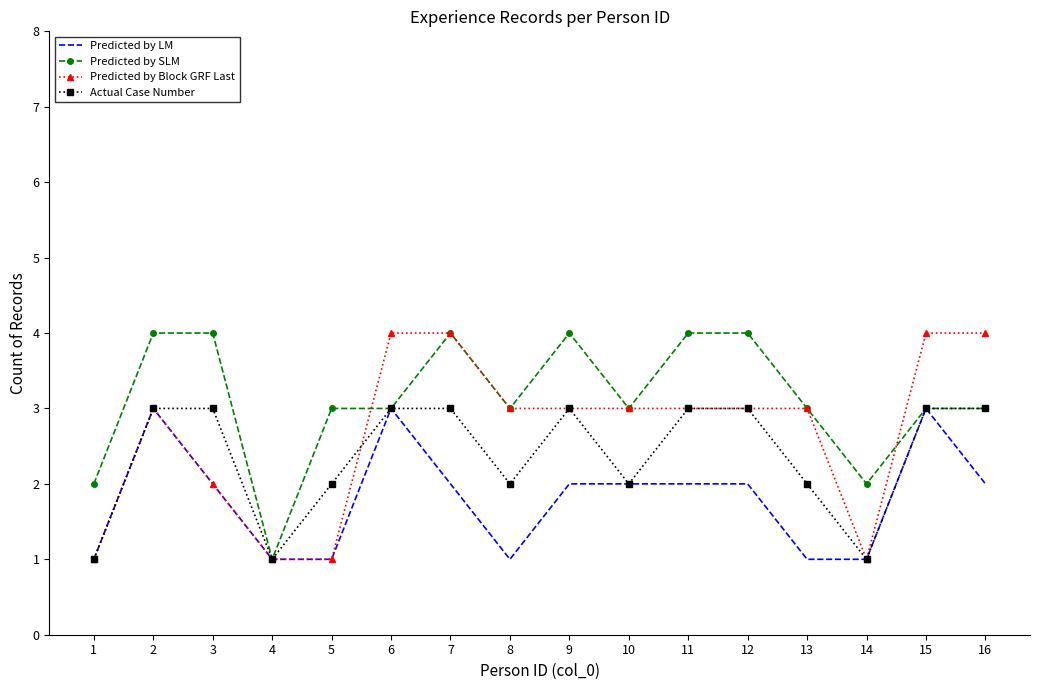

Rank the series by their average value, from lowest to highest.

Predicted by LM, Actual Case Number, Predicted by Block GRF Last, Predicted by SLM